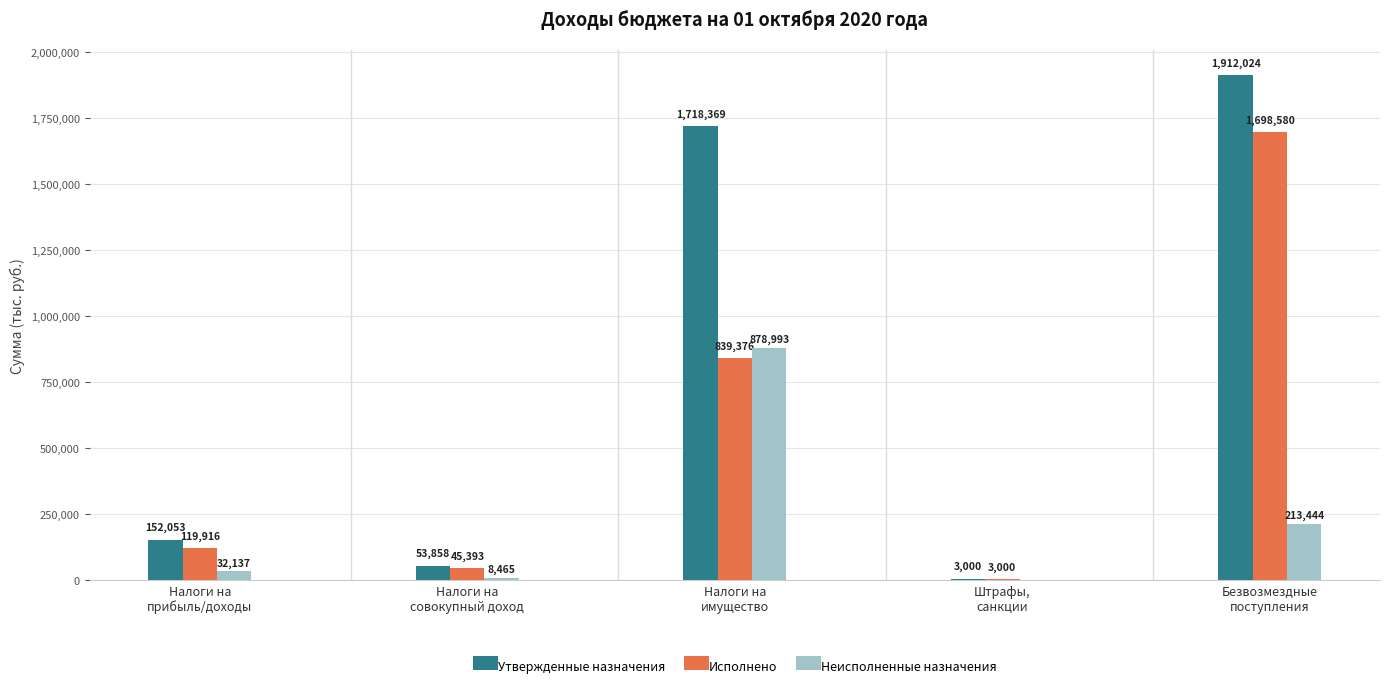

At which category is the sum across all series the highest?

Безвозмездные
поступления